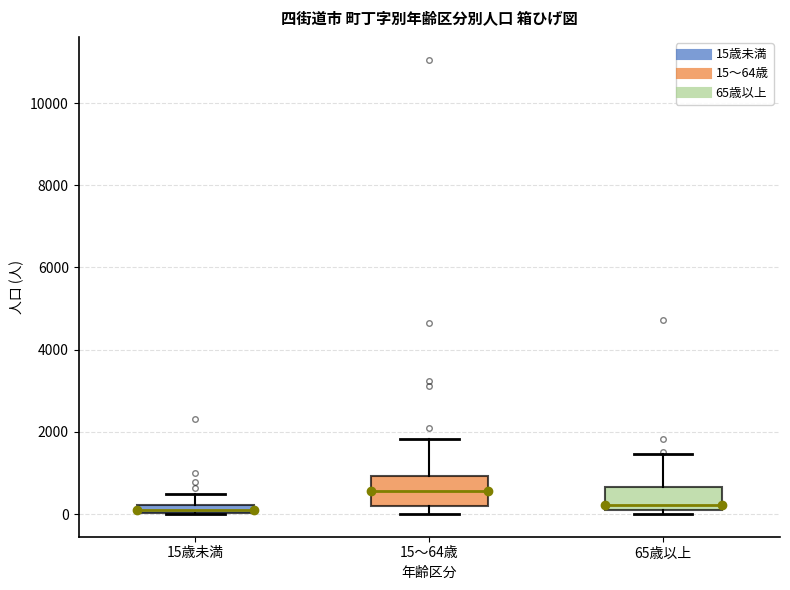

Where does the upper whisker of the box for 15歳未満 end on the y-axis? The values are not printed on the chart, so give them approximately, as read against the axis.

400